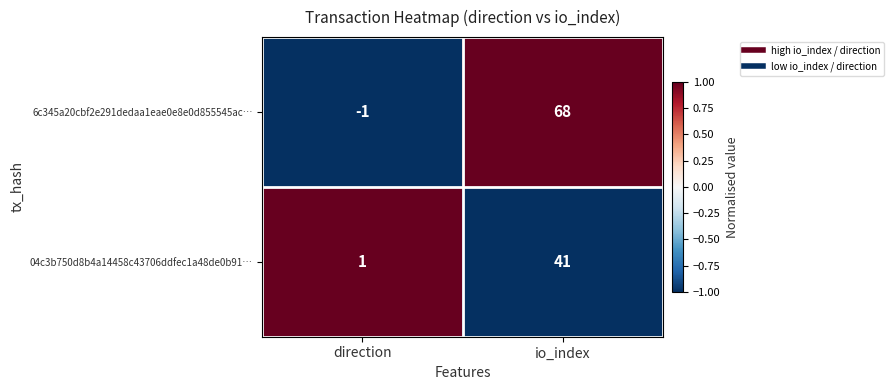

What is the greatest value displayed?

68